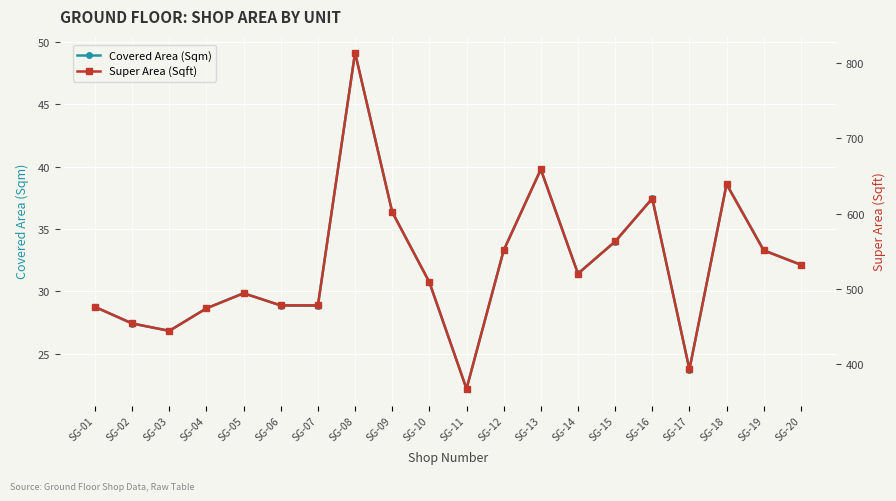

Which series has the largest total across all categories?

Super Area (Sqft)